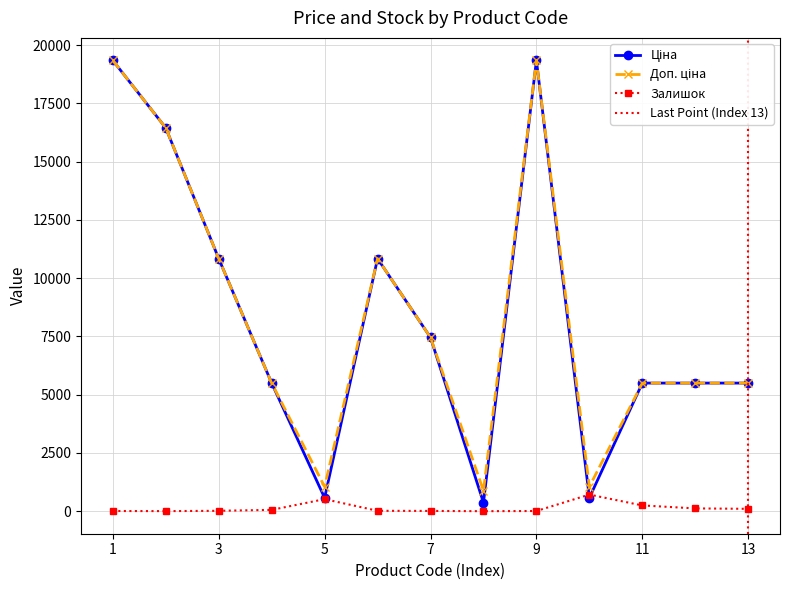

True or false: Залишок has more than 0 points higher than both neighbors.

True